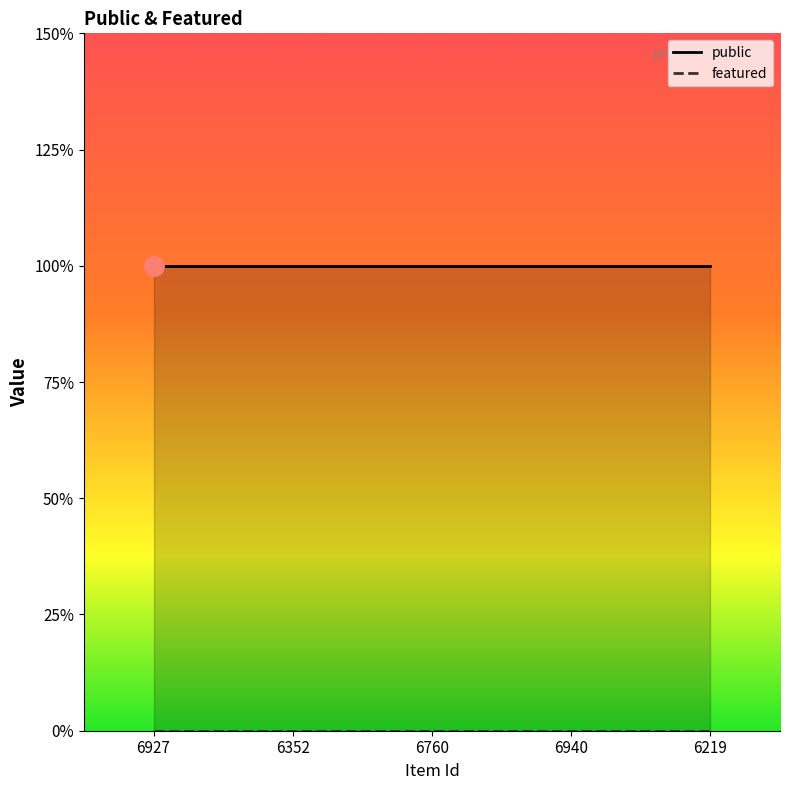

Which series changed the most between 6927 and 6760?

public